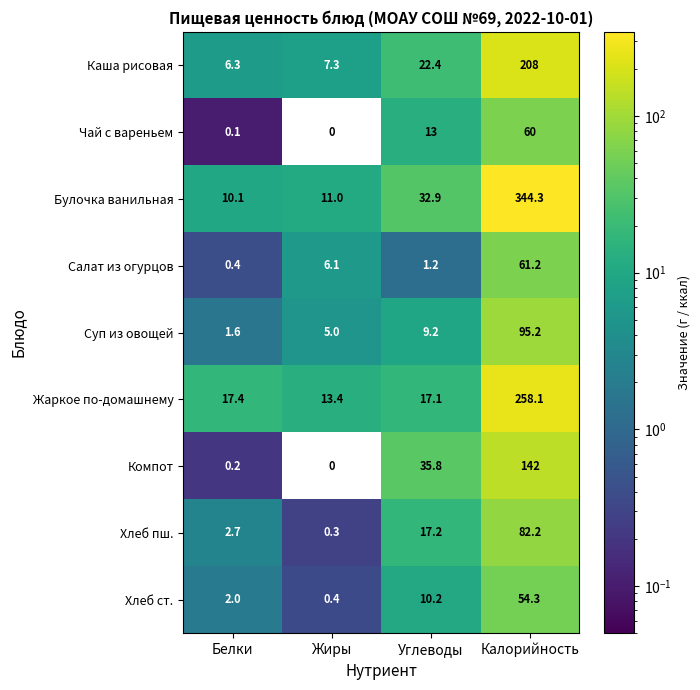

What is the sum of the Салат из огурцов values at Белки and Углеводы?

1.6